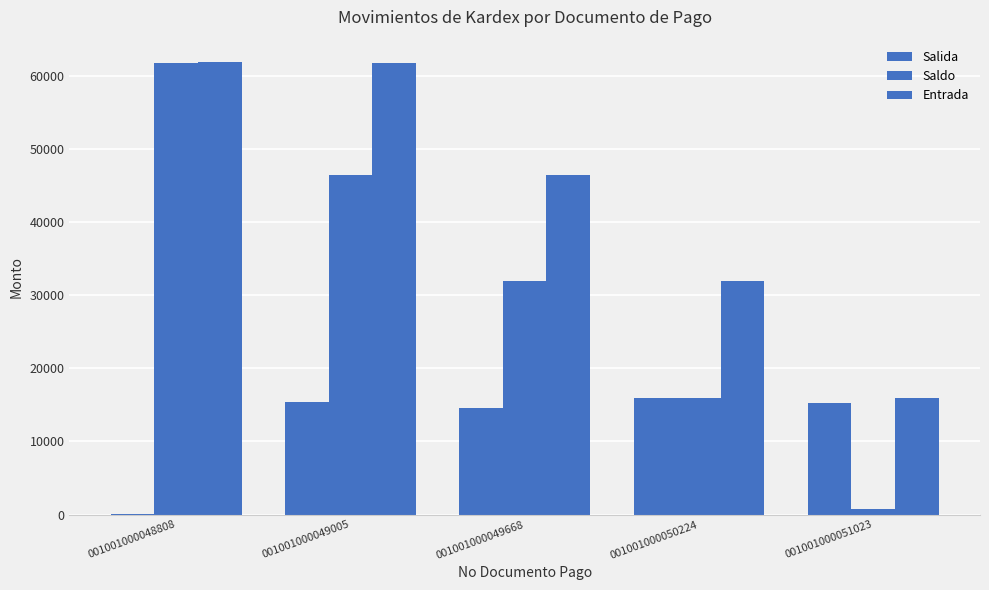

What is the value of the Salida bar at the 2nd from the left?

15335.4